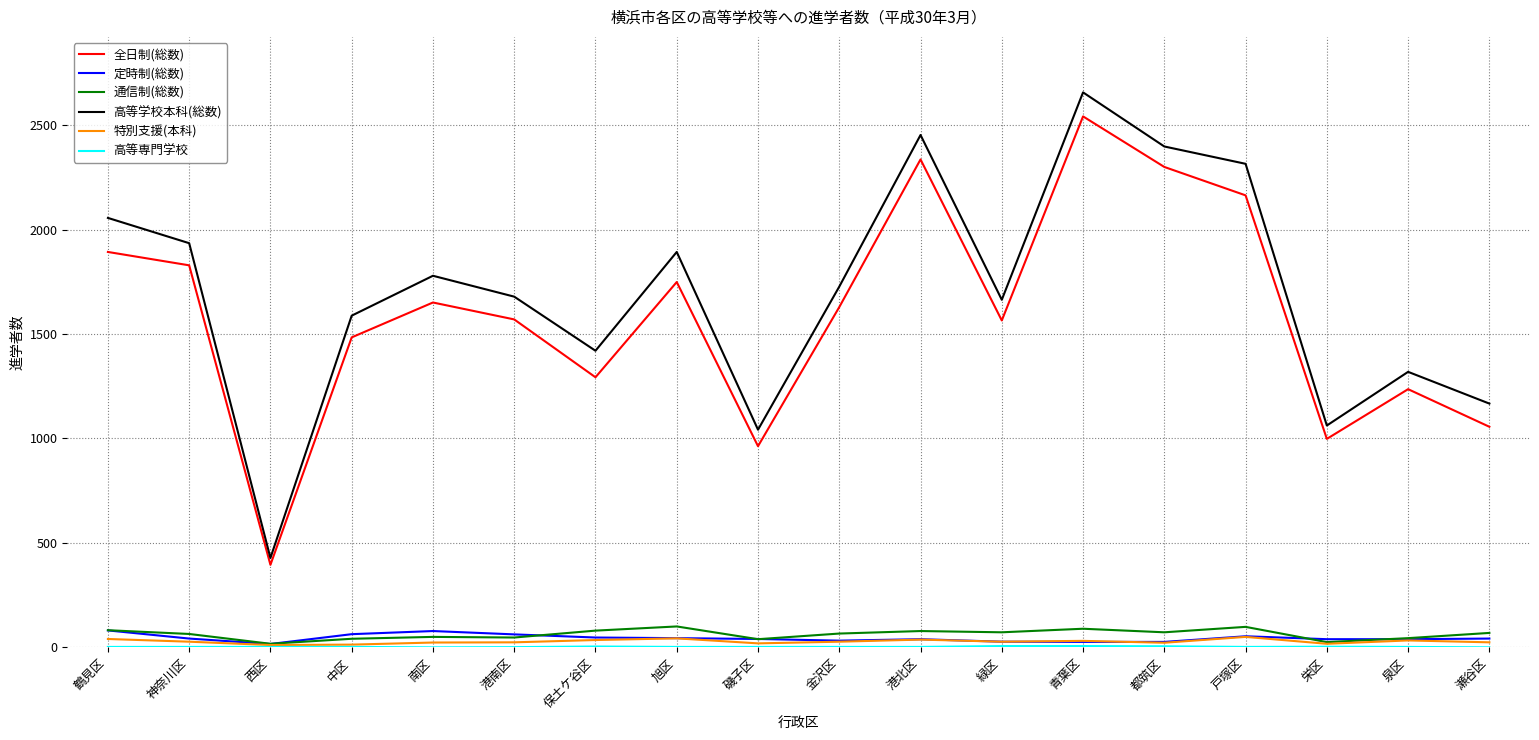

Which series changed the most between 都筑区 and 栄区?

高等学校本科(総数)